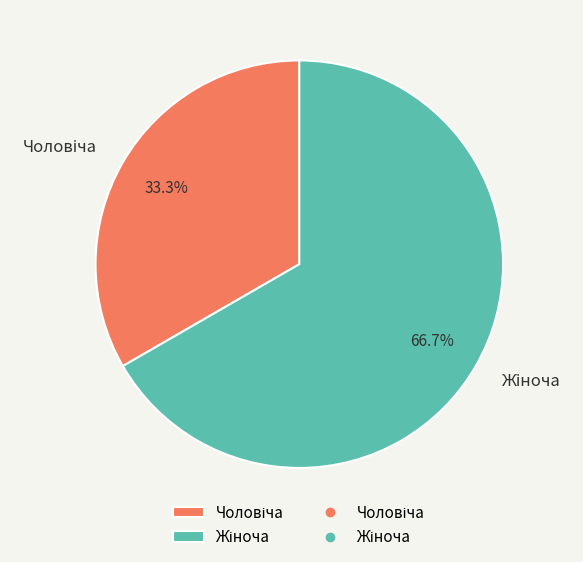

Is there a majority slice in this chart?

Yes